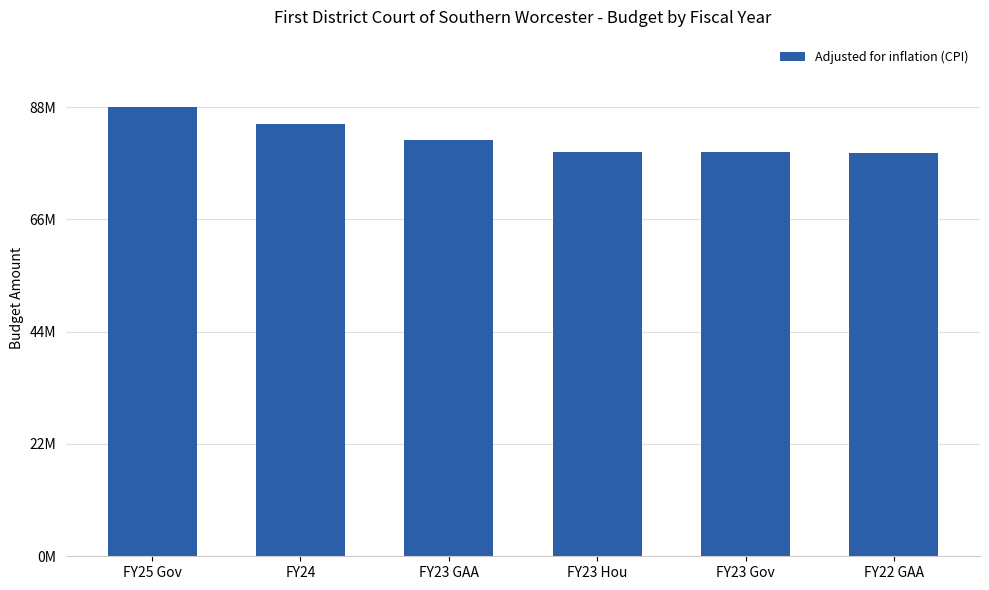

Are the bars horizontal?

No